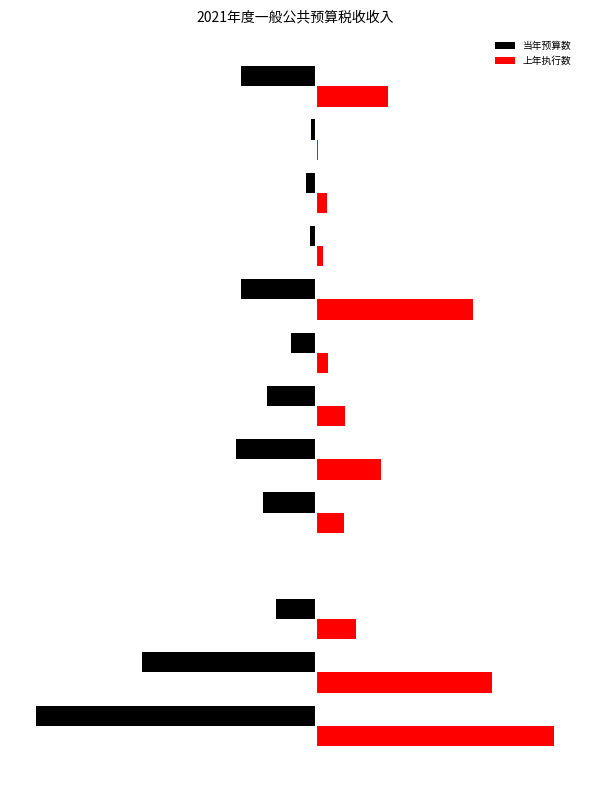

Which series has the largest total across all categories?

上年执行数